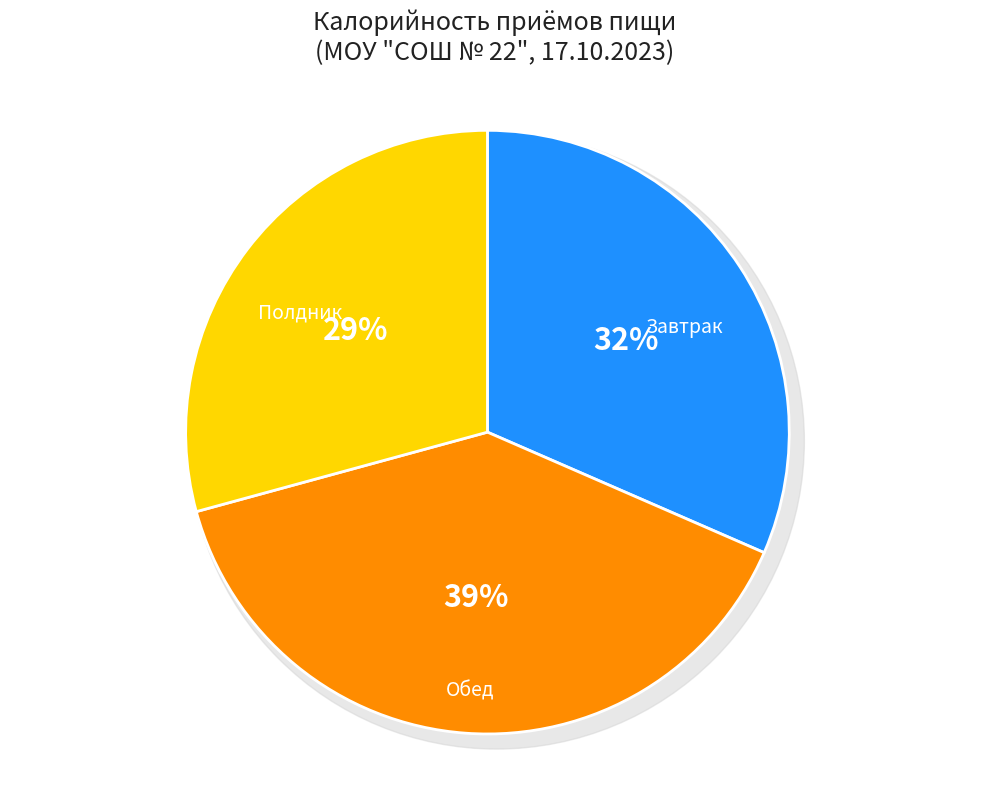

To the nearest percent, what is the average slice percentage?

33%